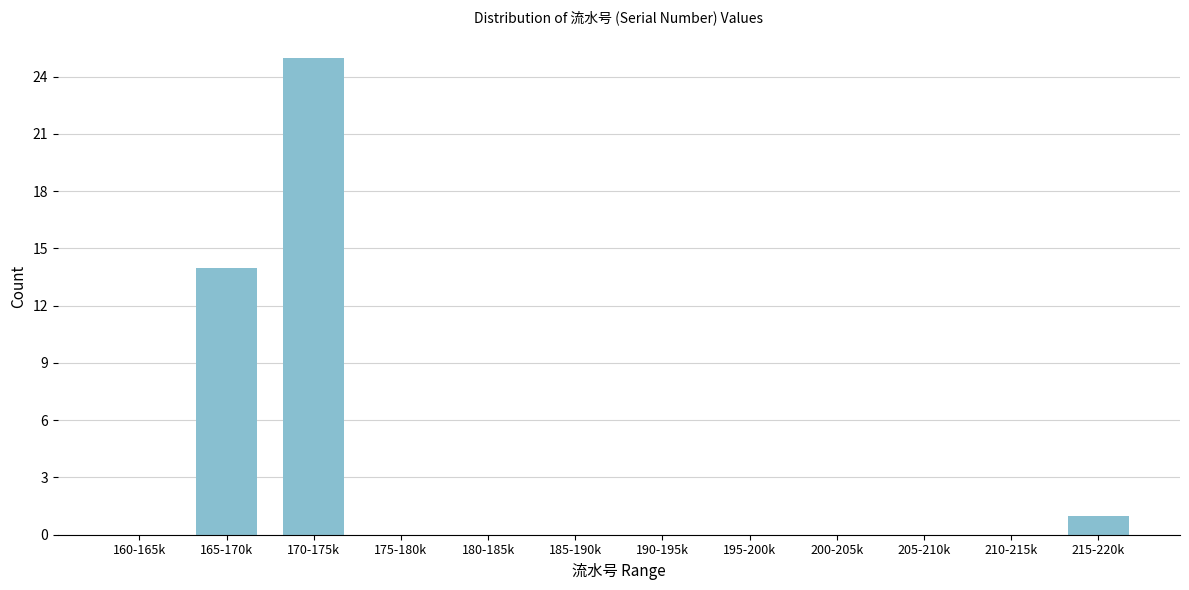

Reading left to right, extract all data points from this chart.

160-165k=0	165-170k=14	170-175k=25	175-180k=0	180-185k=0	185-190k=0	190-195k=0	195-200k=0	200-205k=0	205-210k=0	210-215k=0	215-220k=1